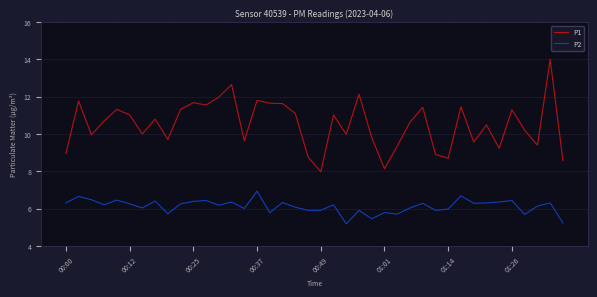

True or false: P1 and P2 intersect in this chart.

False